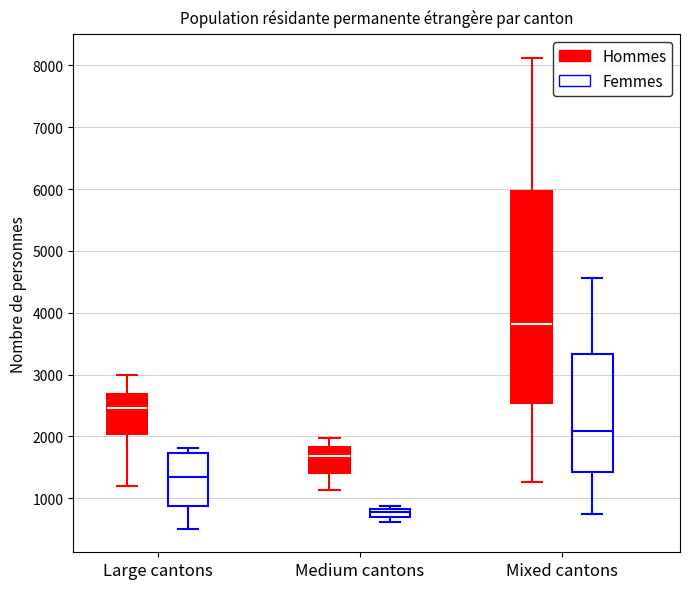

Which box is the tallest, from its lower edge to its upper edge?

Mixed cantons (Hommes)